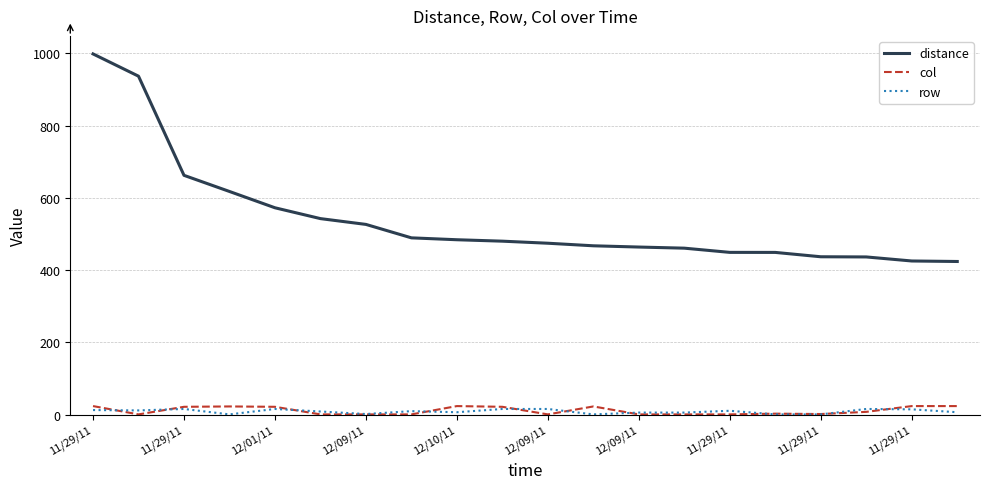

What is the minimum value for distance?

424.2